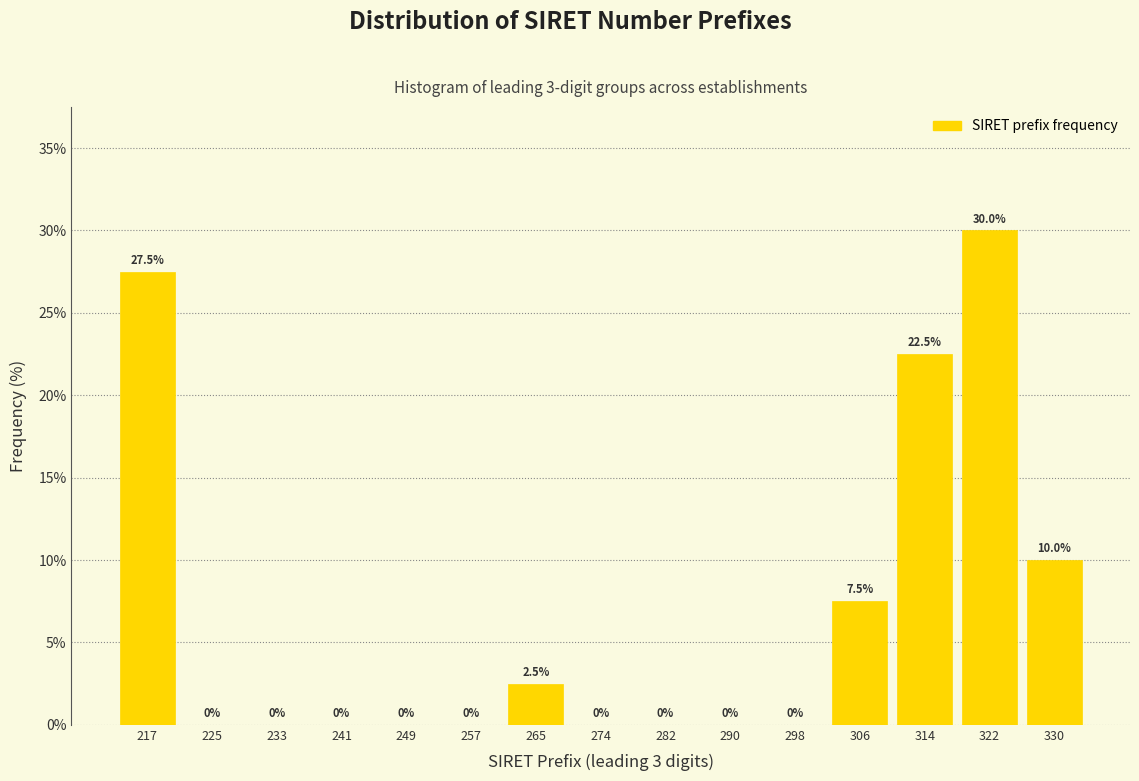

Which range on the x-axis has the tallest bar?

318 to 326